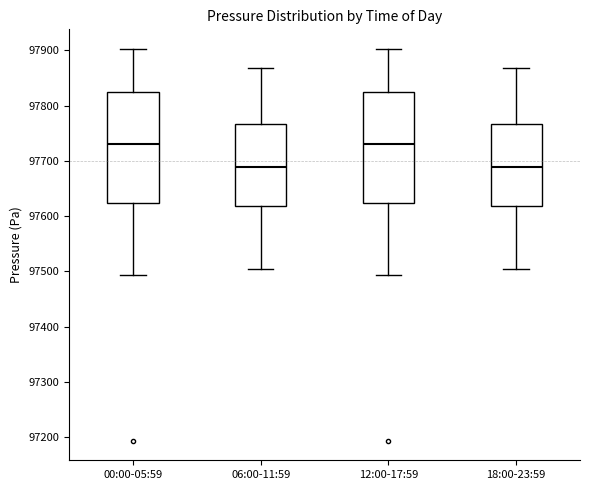

Where does the upper whisker of the box for 06:00-11:59 end on the y-axis? The values are not printed on the chart, so give them approximately, as read against the axis.

97870